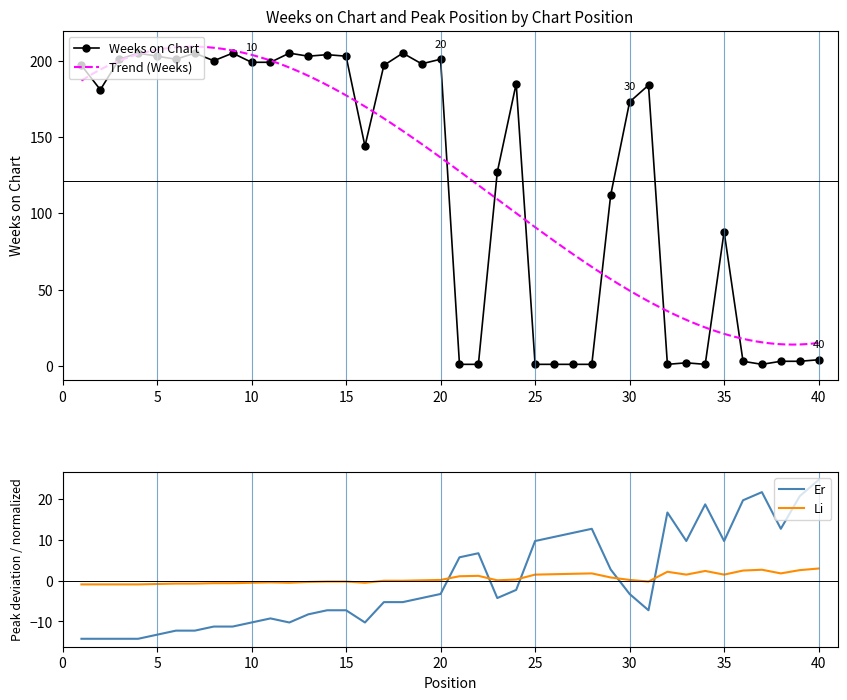

At which label is Weeks on Chart closest to 103?

29